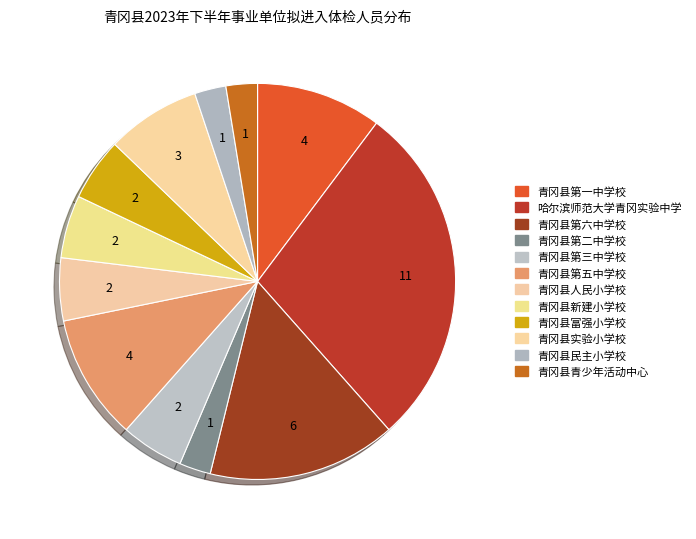

How many slices are in this pie chart?

12